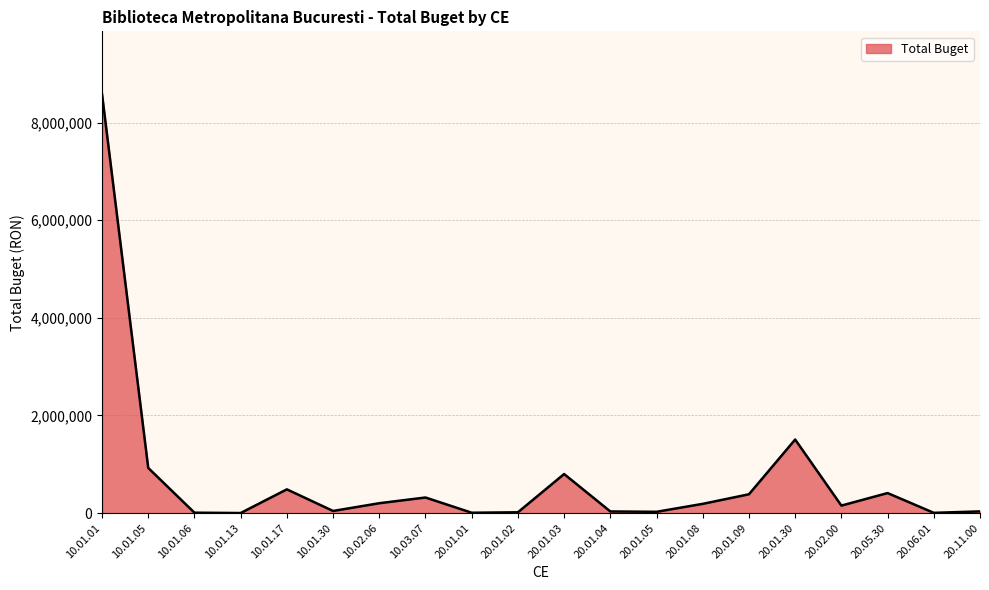

Which has a higher value, 10.01.13 or 20.01.08?

20.01.08